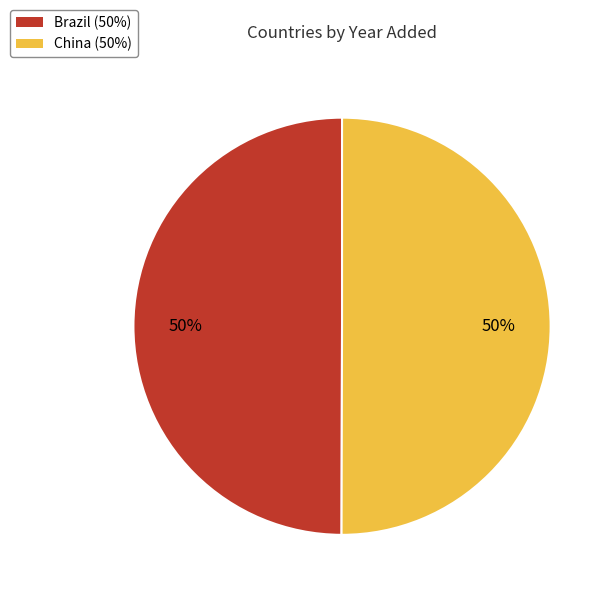

How many slices are in this pie chart?

2